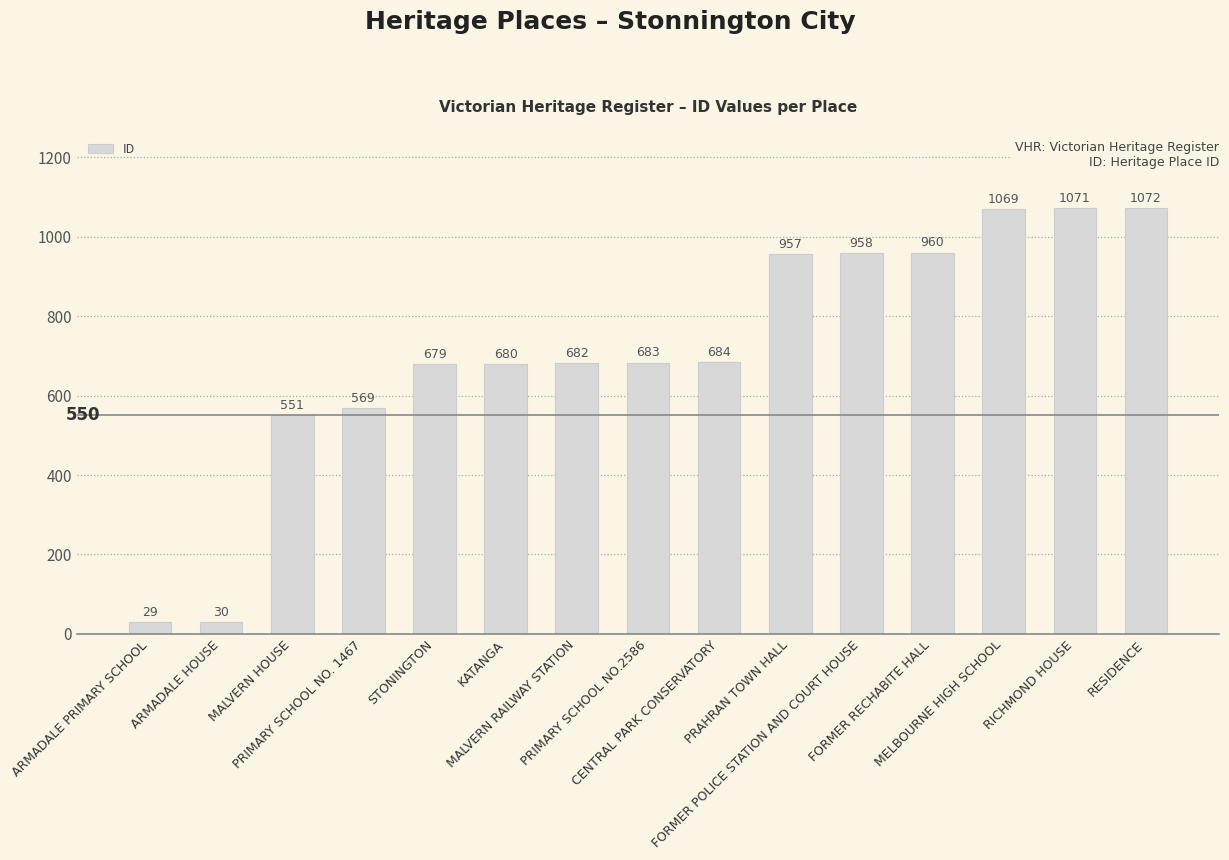

How many data points are less than 683?

7